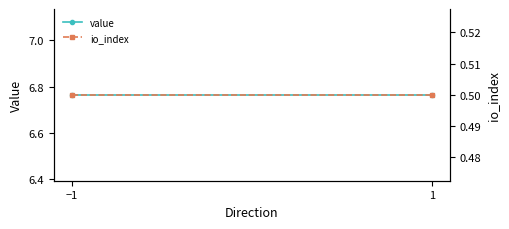

At how many categories does at least one series exceed 1?

2